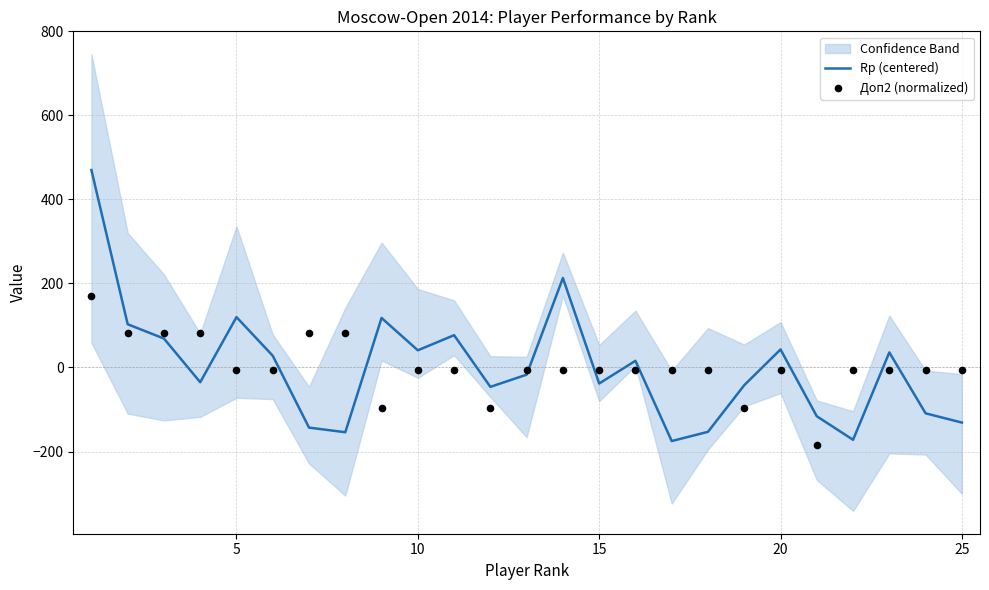

What is the highest value of the Rp (centered) series?

469.9